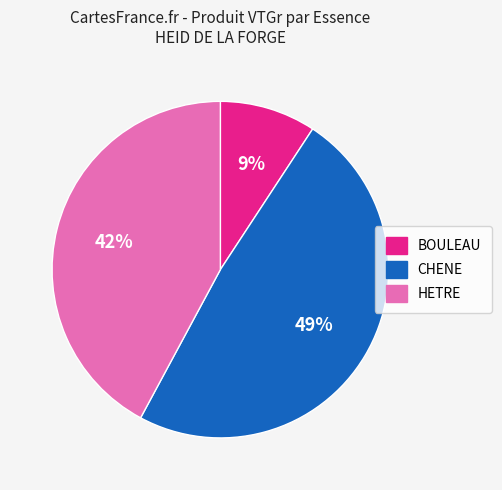

The CHENE slice represents 35% of the pie. True or false?

False